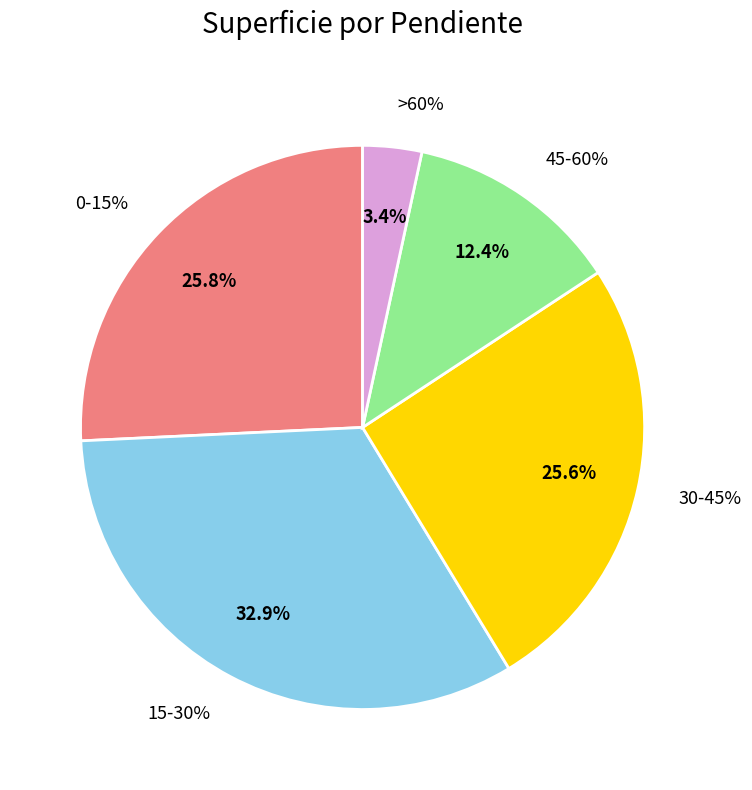

To the nearest percent, what percentage of the pie is 45-60%?

12%